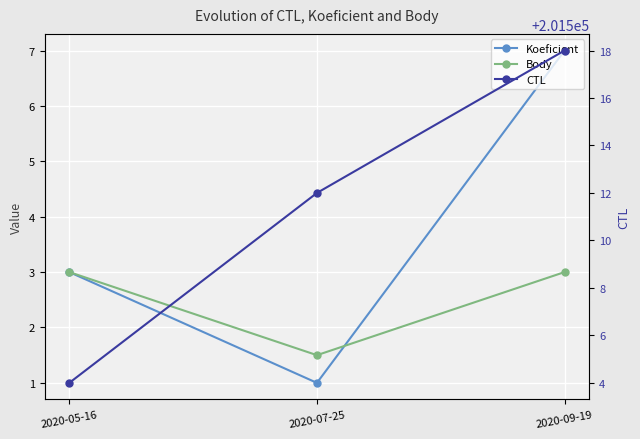

Rank the series at 2020-05-16 from highest to lowest value.

CTL, Koeficient, Body